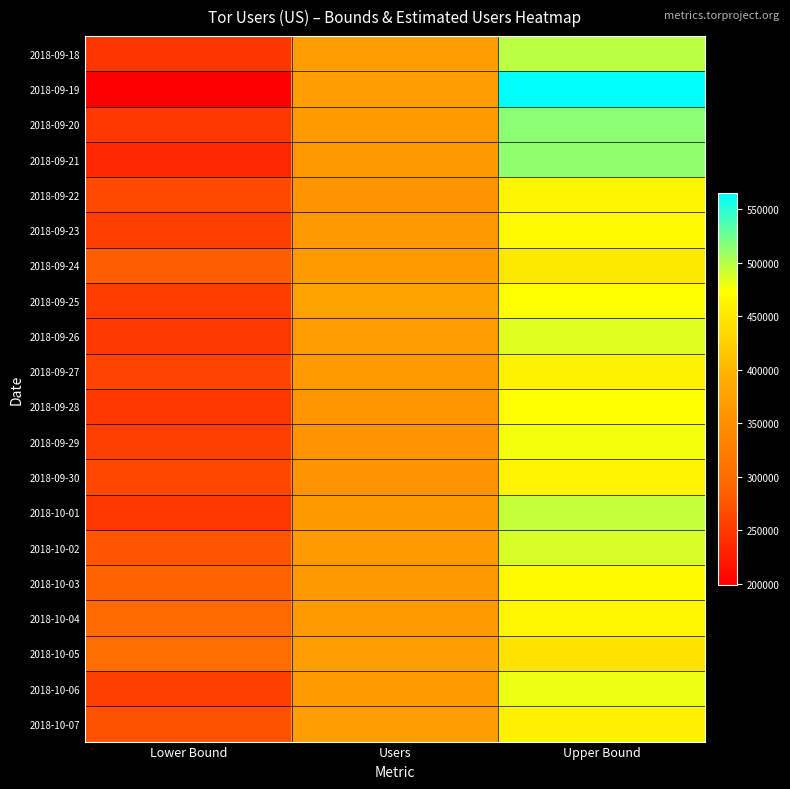

Which label corresponds to the largest value in the chart?

Upper Bound